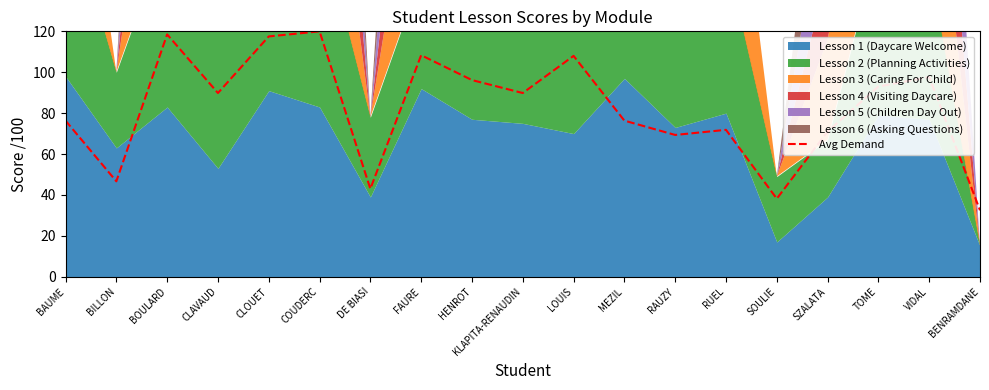

The value of Avg Demand at HENROT is 96.2. True or false?

True